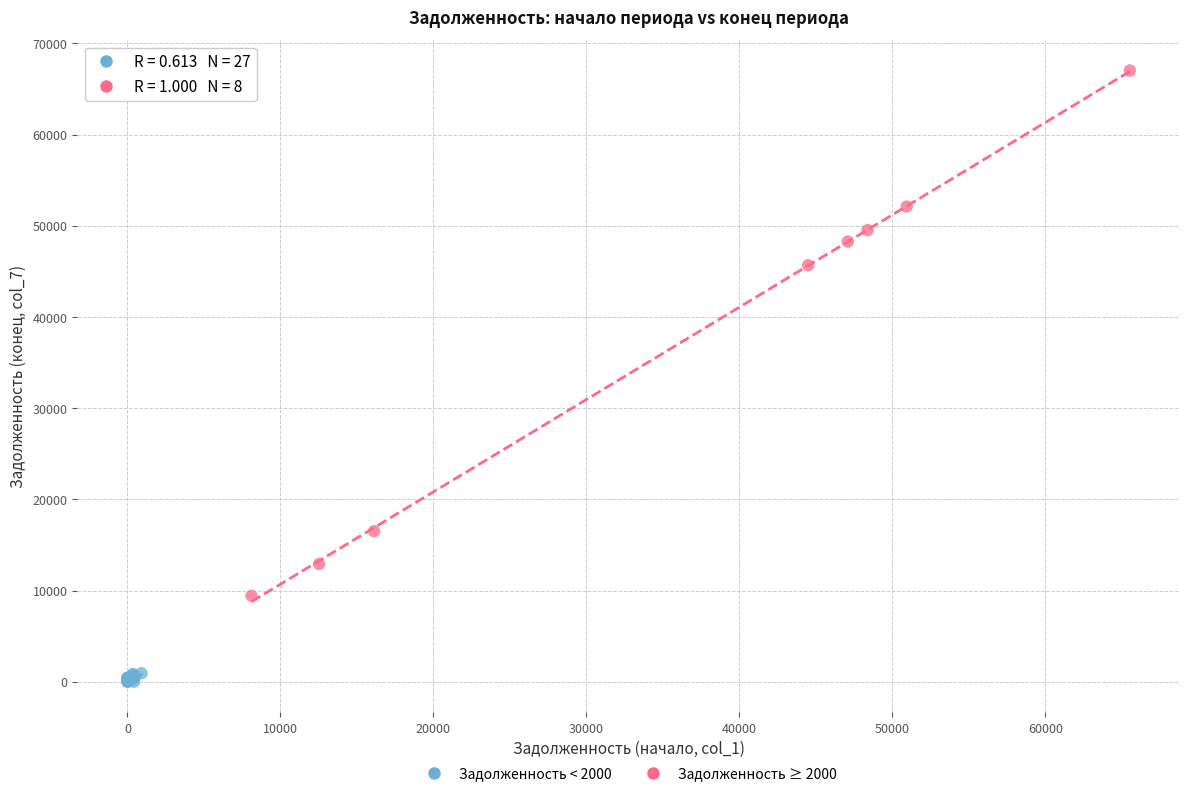

What are all the series names shown in the legend?

Задолженность < 2000, Задолженность ≥ 2000